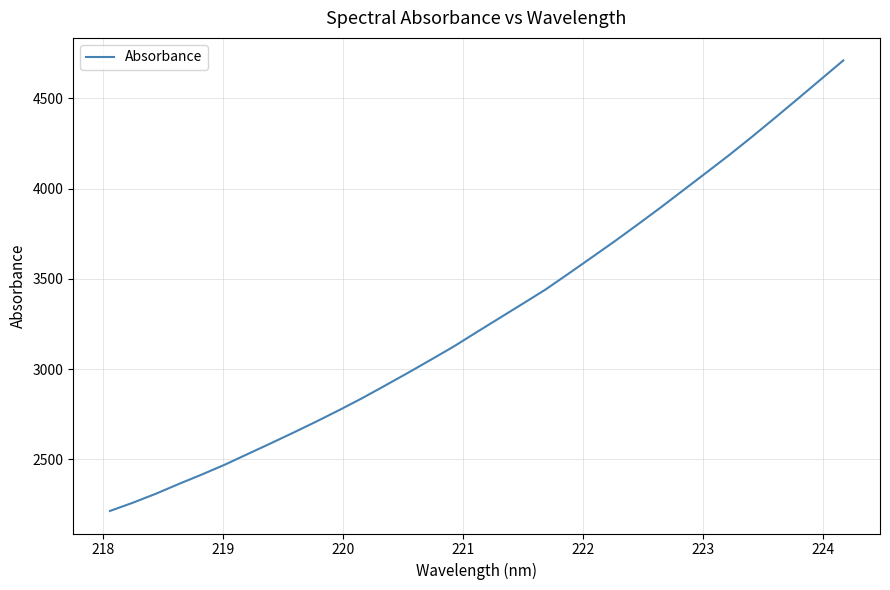

What is the maximum value shown in the chart?

4709.2